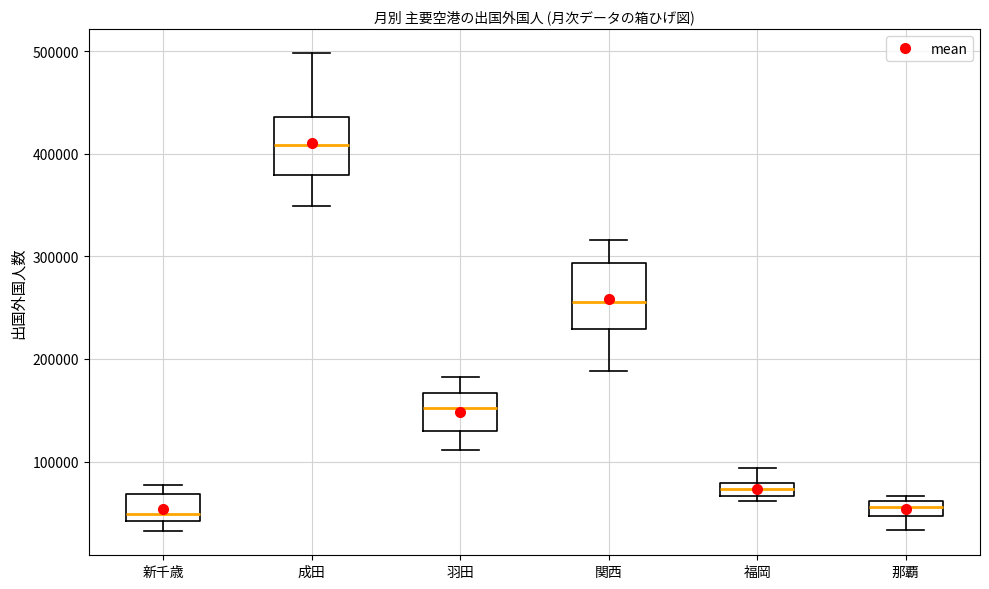

Which box has the highest median line?

成田